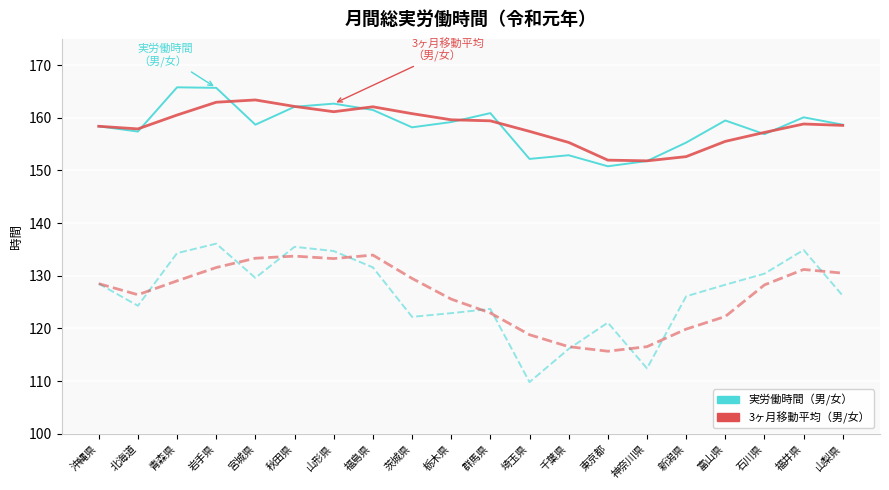

What is the spread (max minus min) of values at 秋田県?

28.4